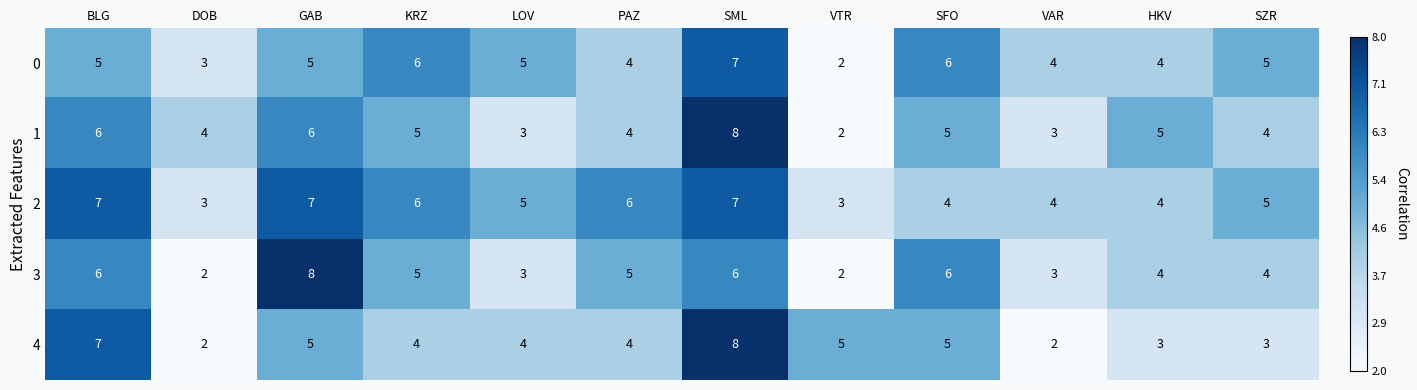

How many data points does each series have?

12